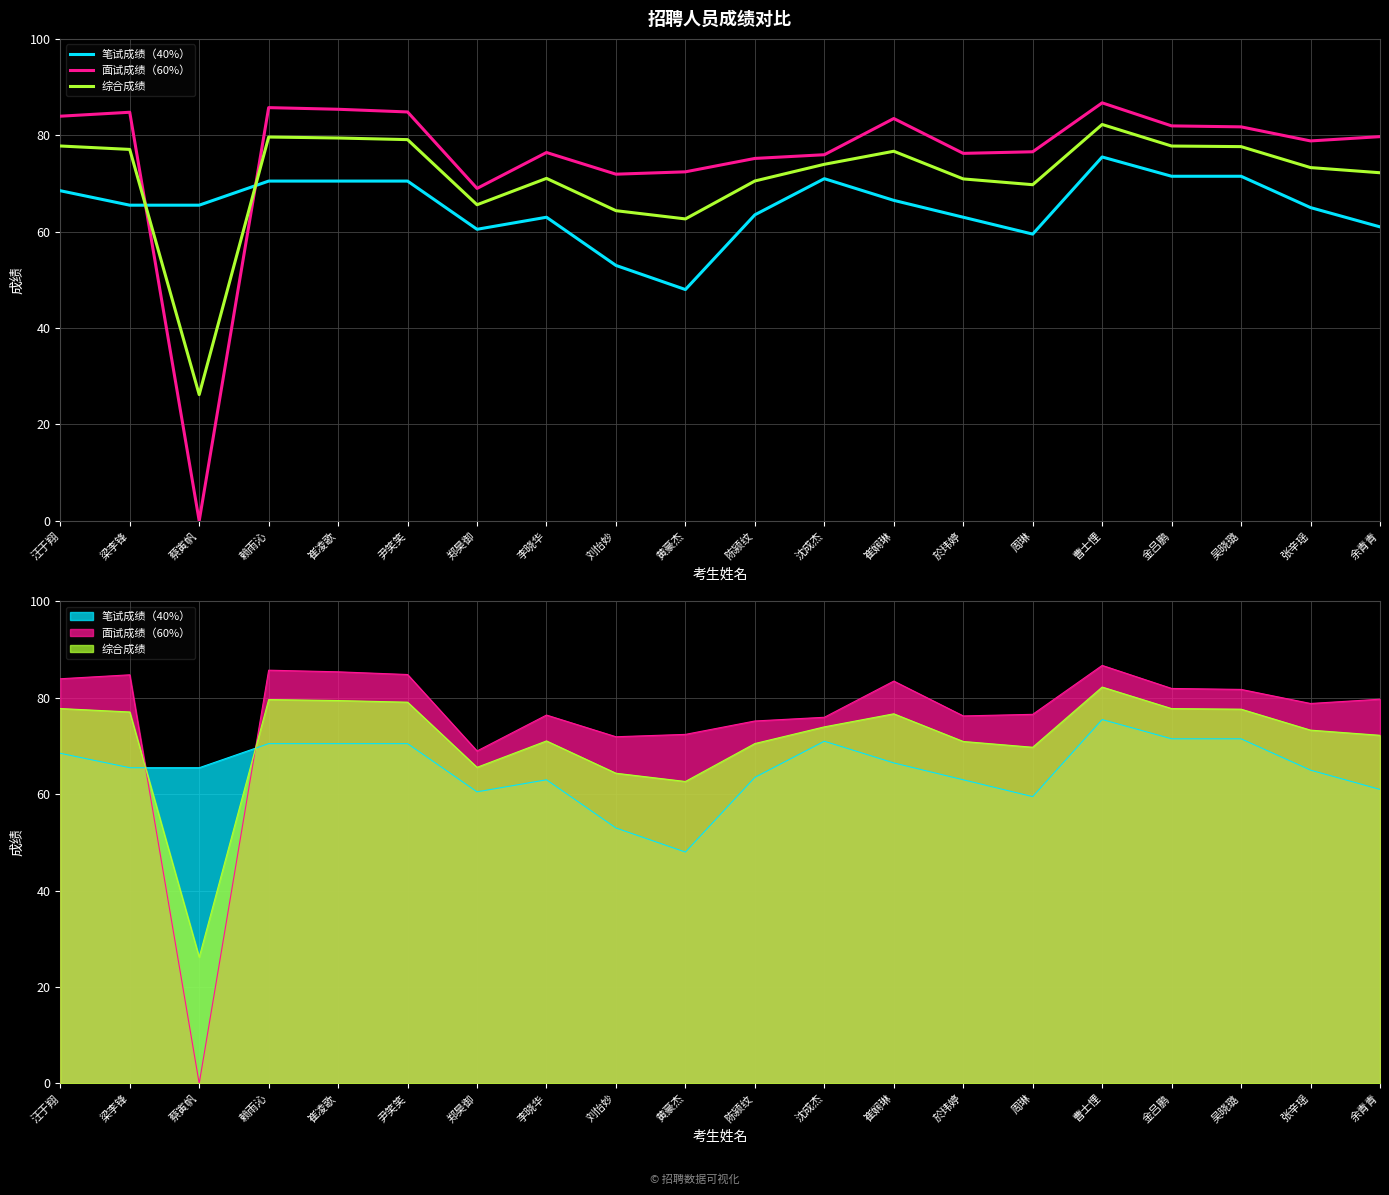

List the series in order of their overall mean, highest first.

面试成绩（60%）, 综合成绩, 笔试成绩（40%）